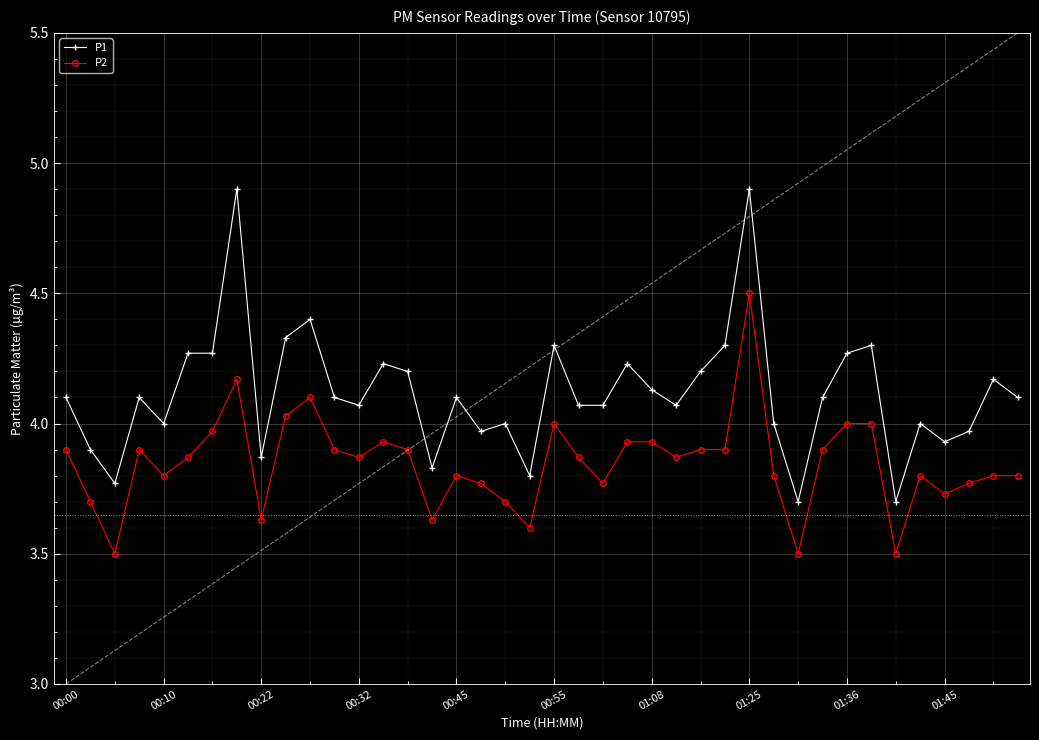

What is the value of the P1 point at the 29th from the left?

4.9